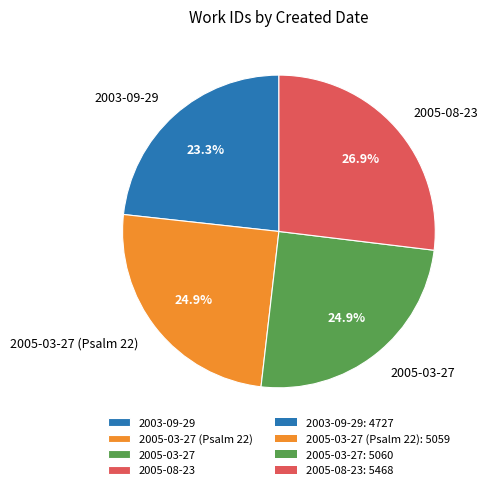

To the nearest percent, what percentage of the pie is 2005-03-27?

25%